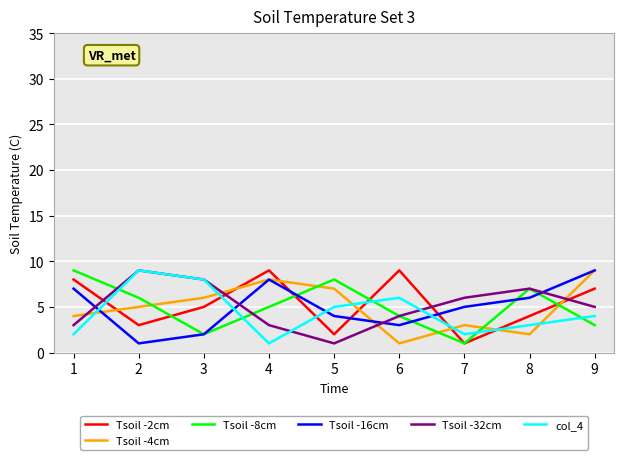

What is the difference between the maximum and minimum values in the Tsoil -2cm series?

8